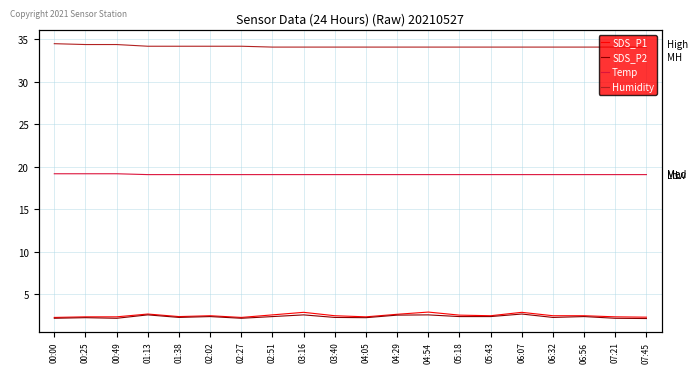

Reading right to left, list all the values displayed in this chart.

SDS_P1: 2.3	2.4	2.5	2.5	2.9	2.5	2.6	2.9	2.7	2.4	2.5	2.9	2.6	2.3	2.5	2.4	2.7	2.4	2.4	2.3
SDS_P2: 2.2	2.2	2.4	2.3	2.7	2.4	2.4	2.6	2.6	2.3	2.3	2.6	2.4	2.2	2.4	2.3	2.6	2.2	2.3	2.2
Temp: 19.1	19.1	19.1	19.1	19.1	19.1	19.1	19.1	19.1	19.1	19.1	19.1	19.1	19.1	19.1	19.1	19.1	19.2	19.2	19.2
Humidity: 34.1	34.1	34.1	34.1	34.1	34.1	34.1	34.1	34.1	34.1	34.1	34.1	34.1	34.2	34.2	34.2	34.2	34.4	34.4	34.5